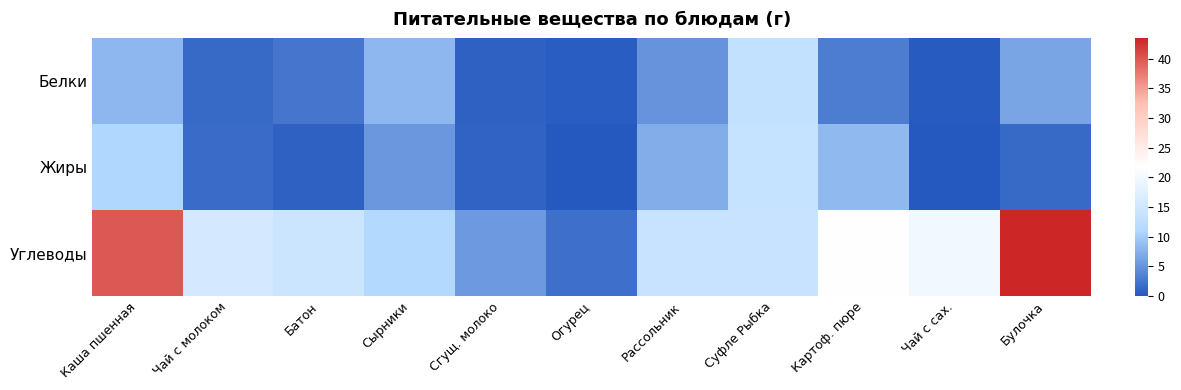

Which has a higher value, Огурец or Батон?

Батон